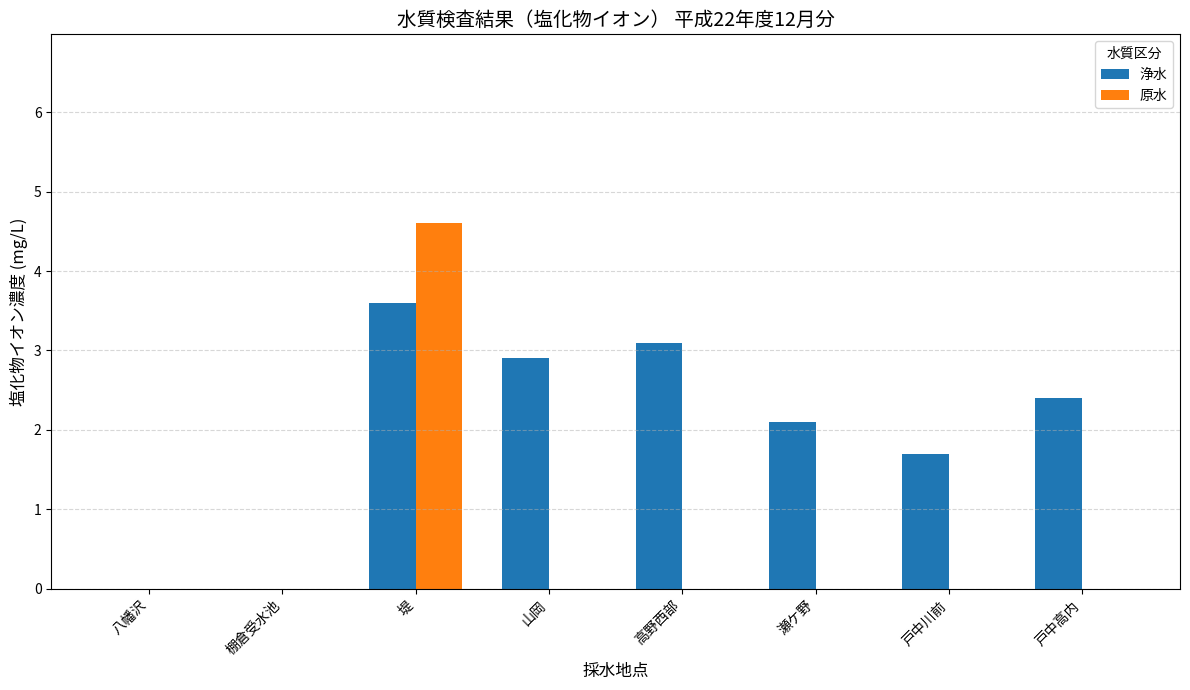

The 原水 series shows 0.0 at 瀬ケ野. True or false?

True